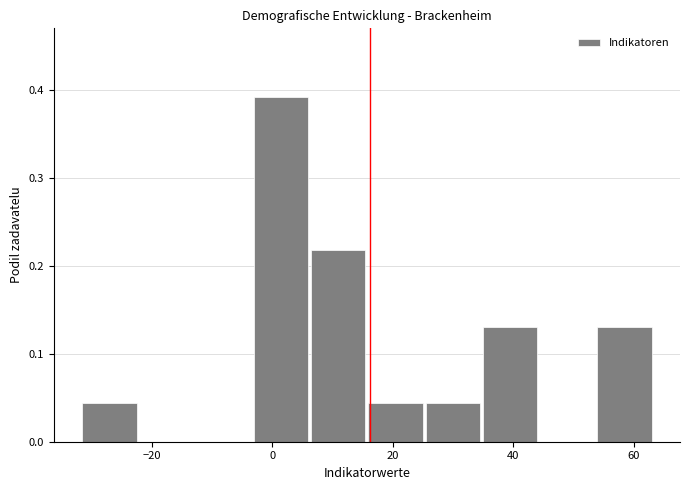

What is the height of the bar covering 34 to 44 on the x-axis? Neither the bar edges nor the heights are printed on the chart, so give them approximately, as read against the axes.

0.13